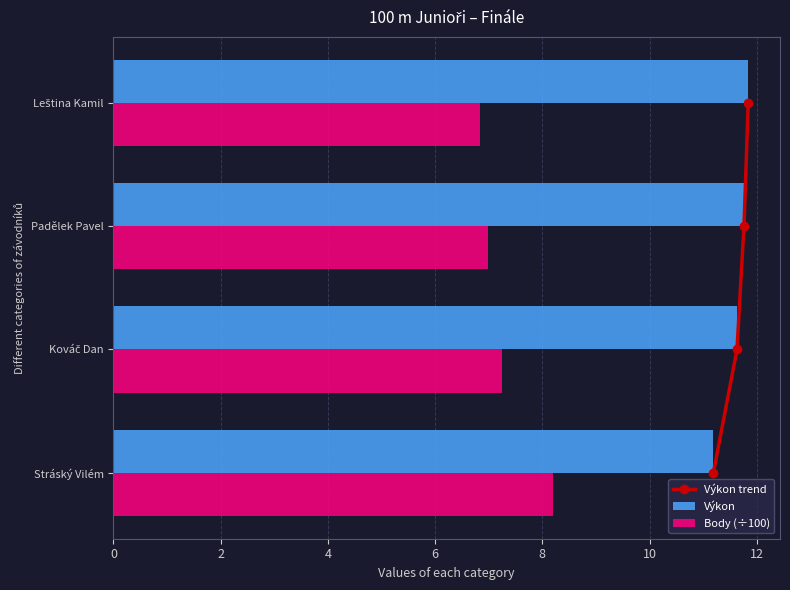

Count the Výkon values in the range 11 to 12.

4